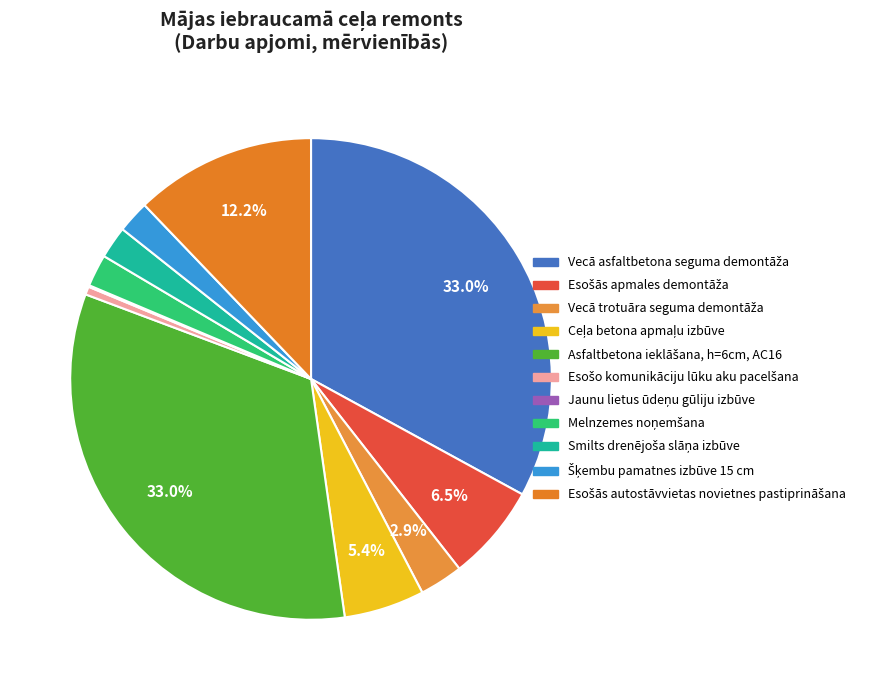

Does Esošās autostāvvietas novietnes pastiprināšana represent more than half of the total?

No